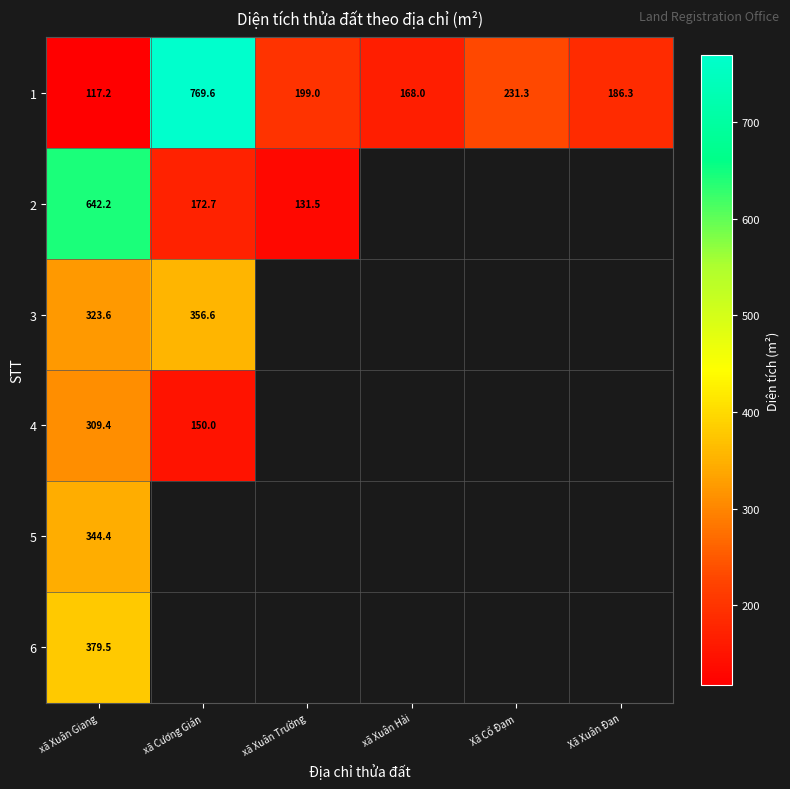

Which category has the highest value across all series?

xã Cương Gián